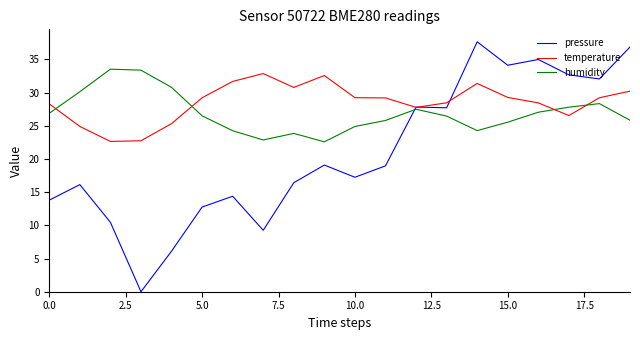

Which series has the widest spread of values?

pressure